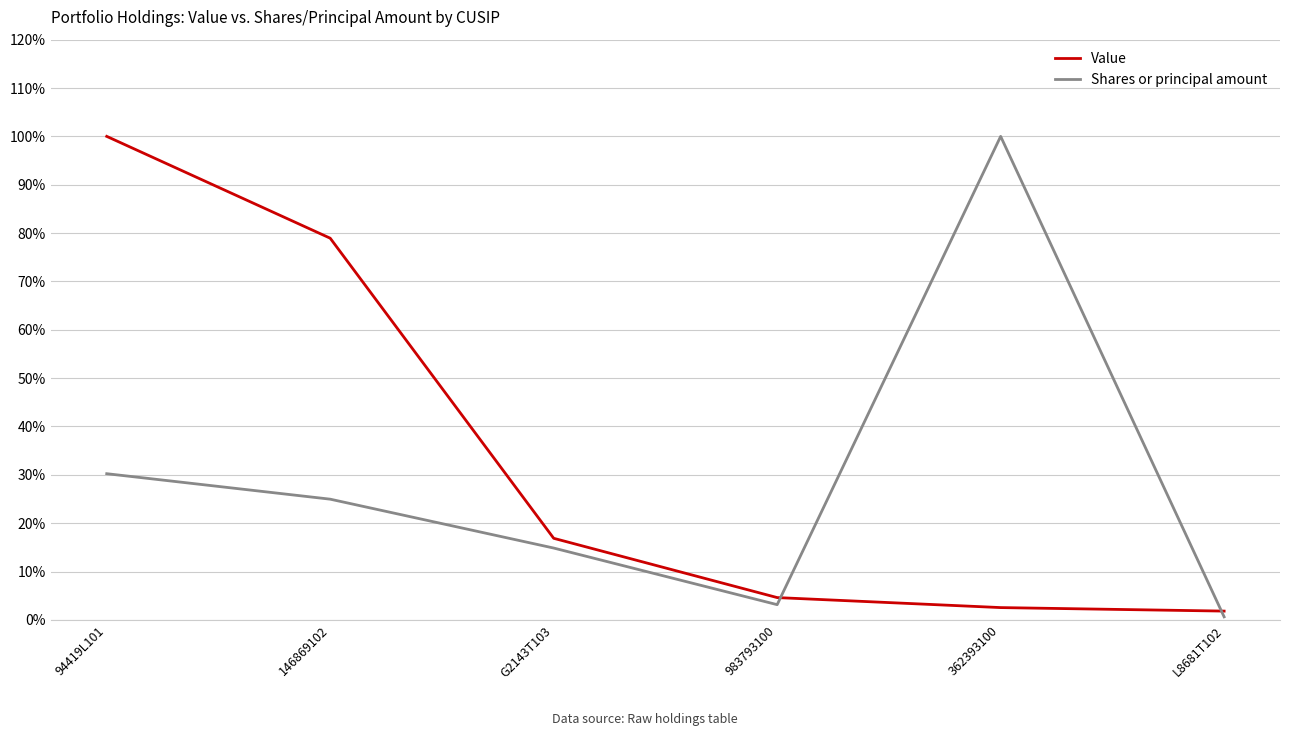

Reading left to right, list all the values displayed in this chart.

Value: 94419L101=100.0	146869102=78.9	G2143T103=16.9	983793100=4.6	362393100=2.5	L8681T102=1.8
Shares or principal amount: 94419L101=30.2	146869102=25.0	G2143T103=14.9	983793100=3.1	362393100=100.0	L8681T102=0.6